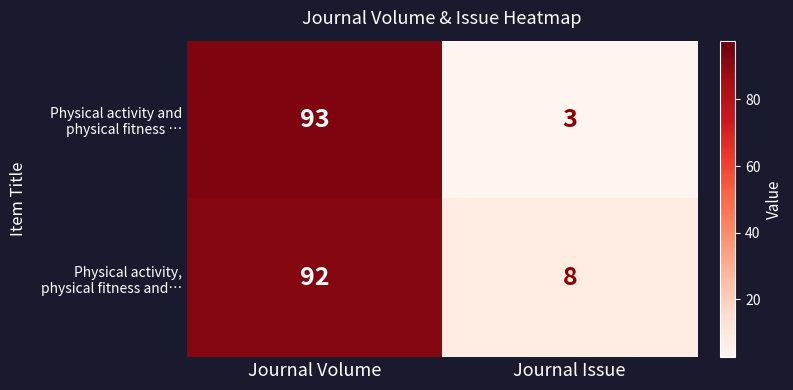

What is the greatest value displayed?

93